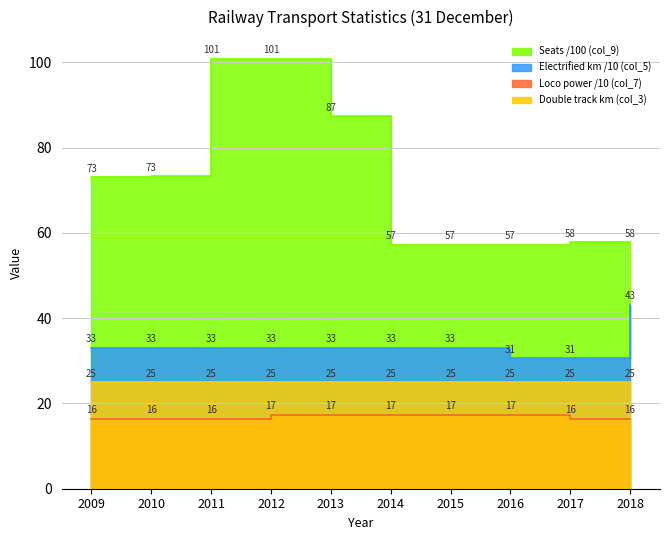

What is the value of the Locomotive power kW (col_7) point at the 3rd from the left?

16.4